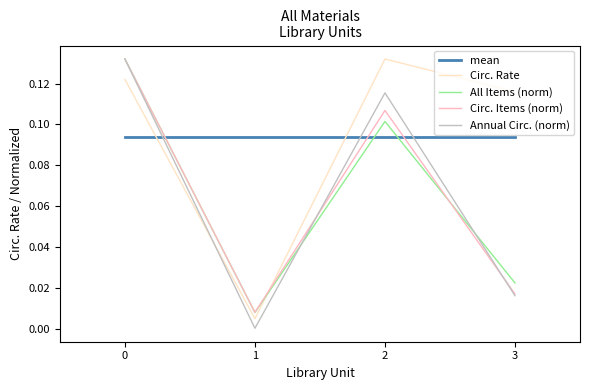

How many interior local valleys does the Circ. Rate series have?

1